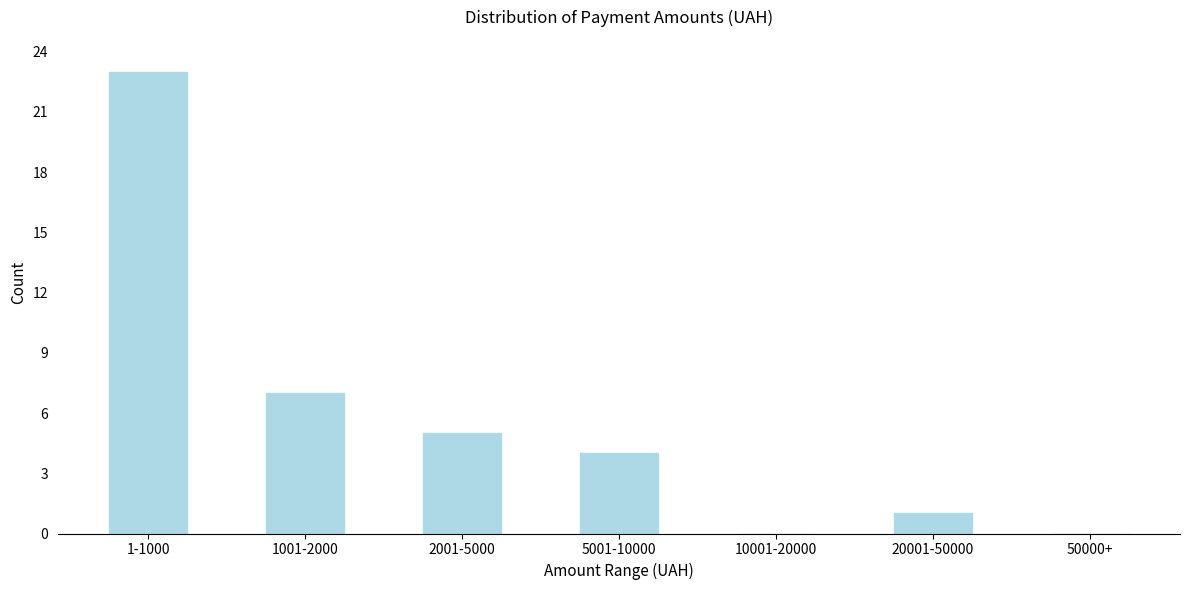

Reading right to left, transcribe all the data shown in this chart.

50000+=0	20001-50000=1	10001-20000=0	5001-10000=4	2001-5000=5	1001-2000=7	1-1000=23